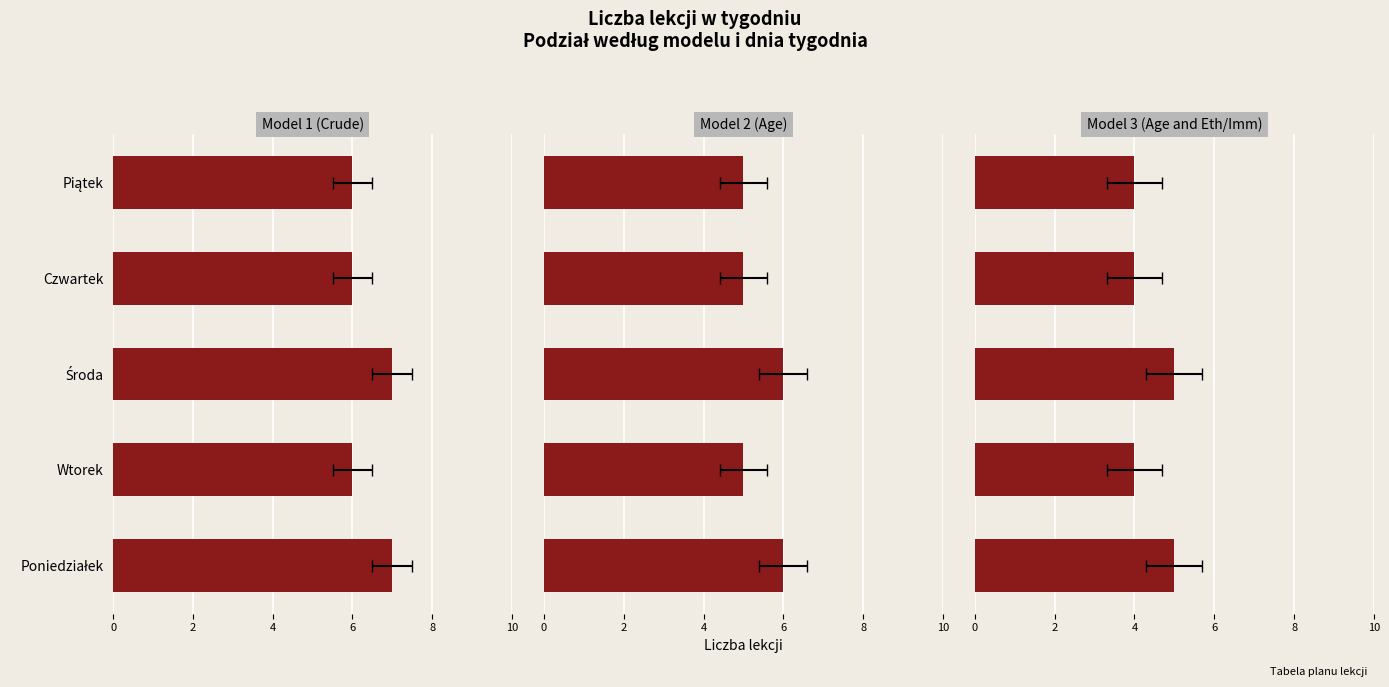

At Wtorek, list the series in order from smallest to largest.

Model 3 (Age and Eth/Imm), Model 2 (Age), Model 1 (Crude)